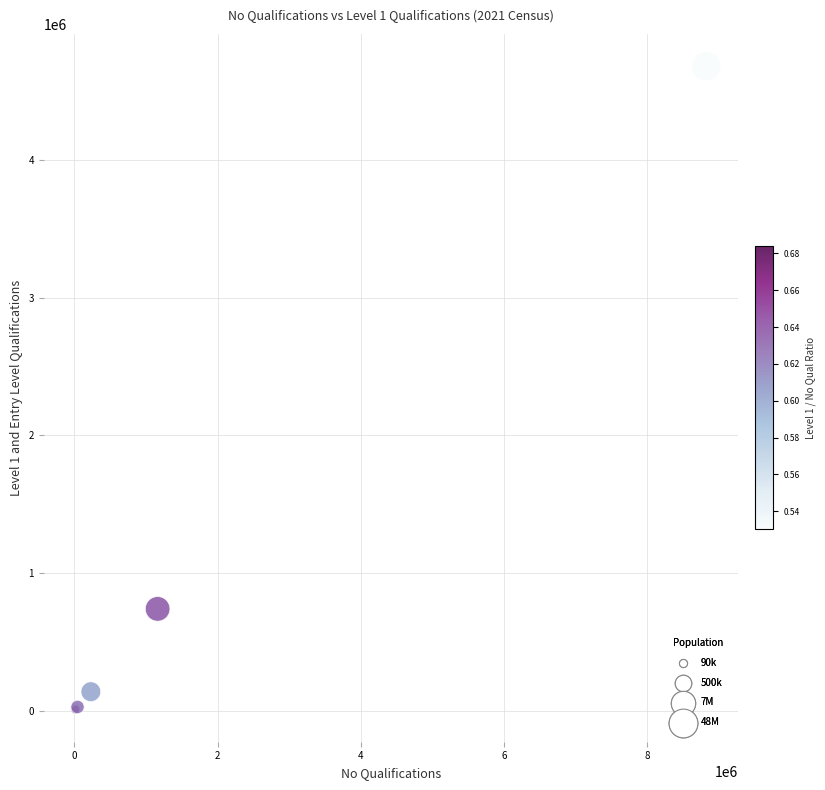

What Y value in the scatter plot is closest to 2343609?

739122